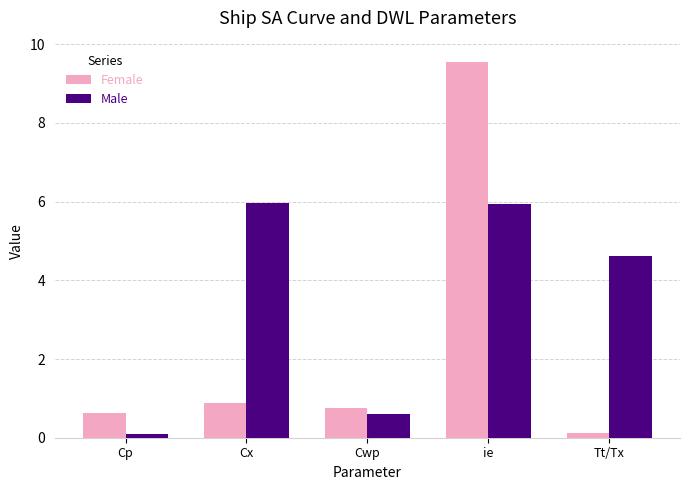

Which series has the largest total across all categories?

Male